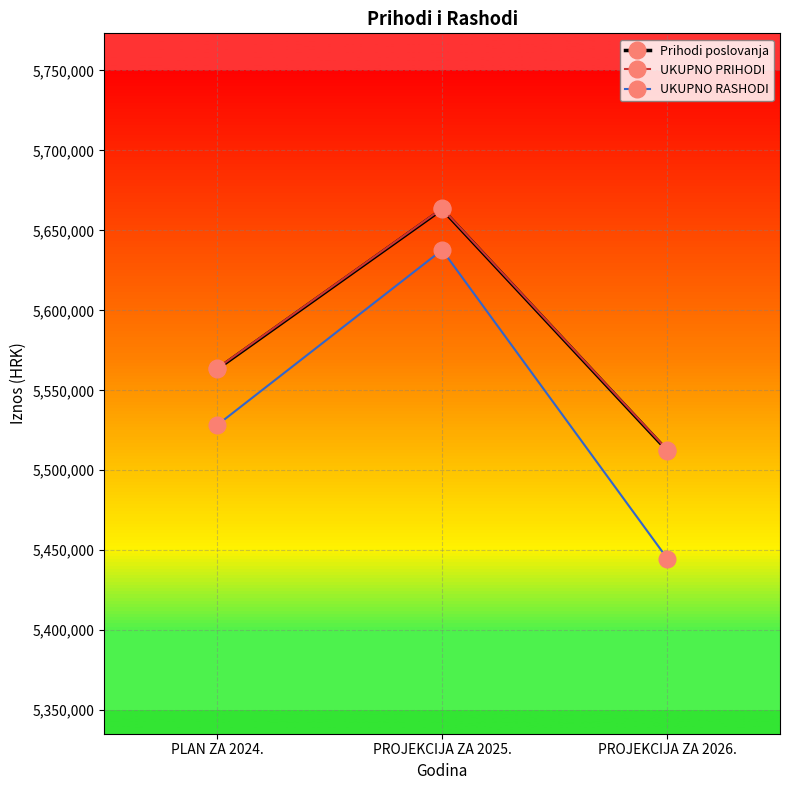

What is the difference between the UKUPNO RASHODI values at PLAN ZA 2024. and PROJEKCIJA ZA 2026.?

83323